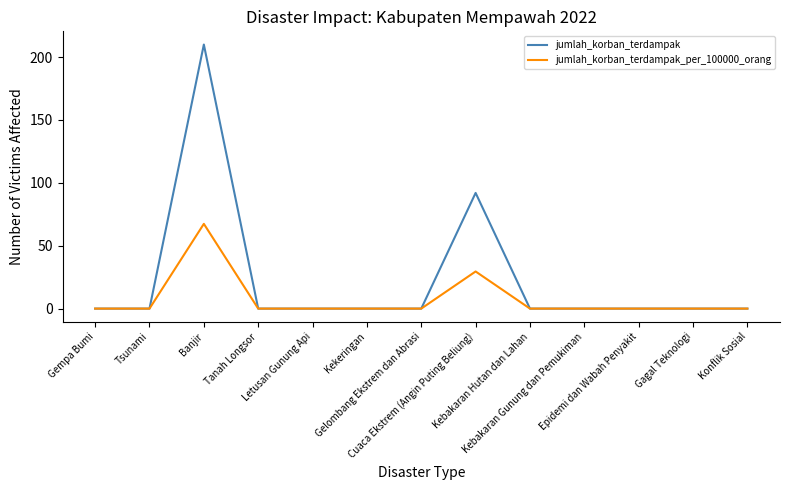

True or false: jumlah_korban_terdampak has more than 1 interior local peaks.

True